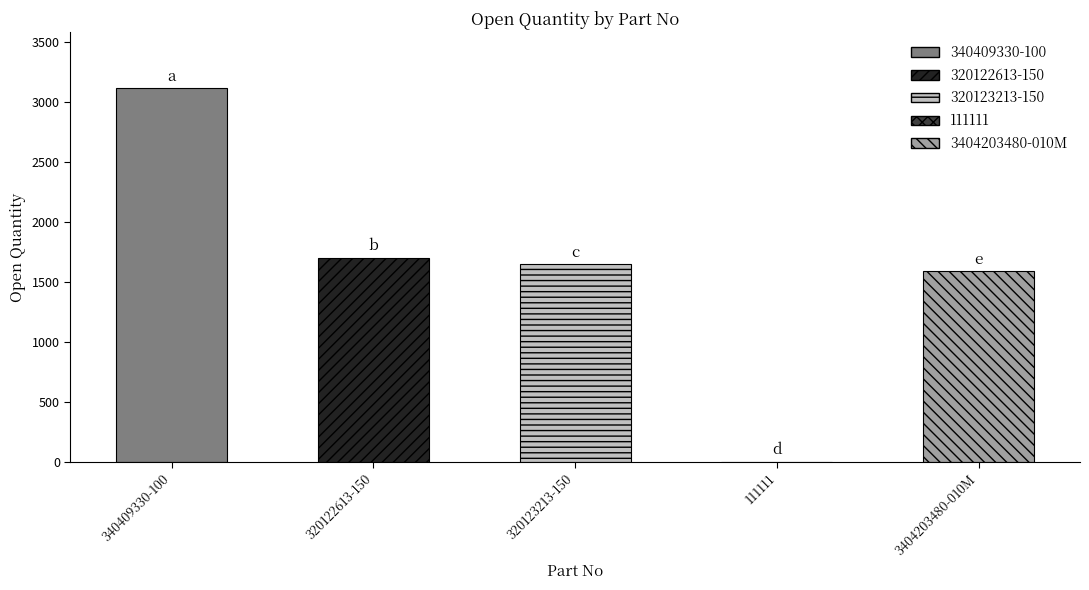

How many bars are there in total?

5